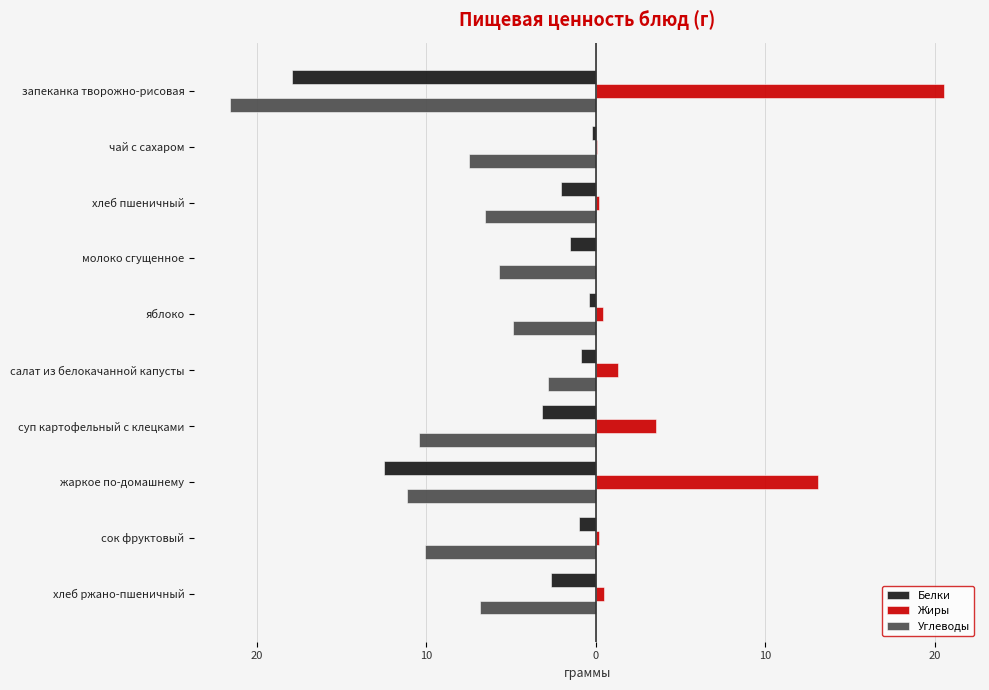

What are all the series names shown in the legend?

Белки, Жиры, Углеводы